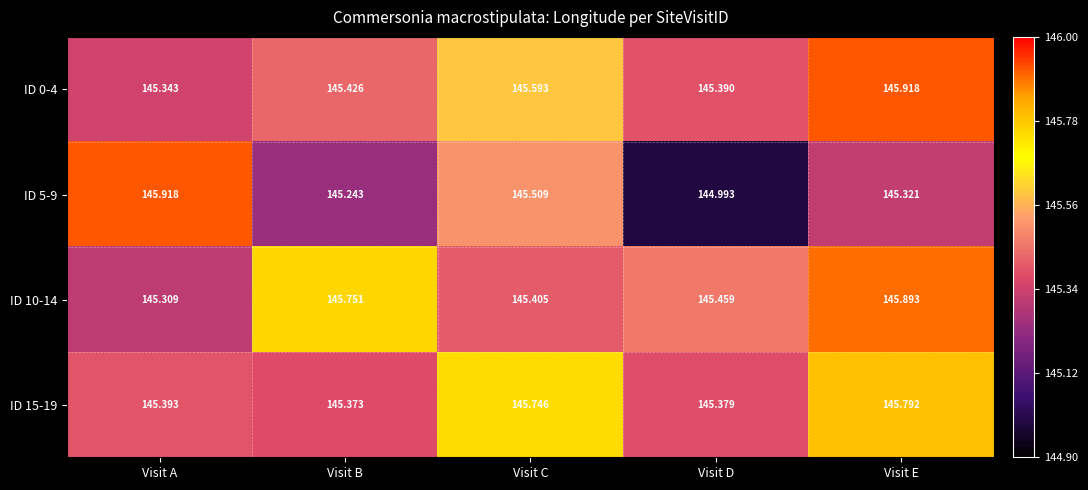

Is the value of ID 10-14 at Visit D greater than the value of ID 15-19 at Visit B?

Yes